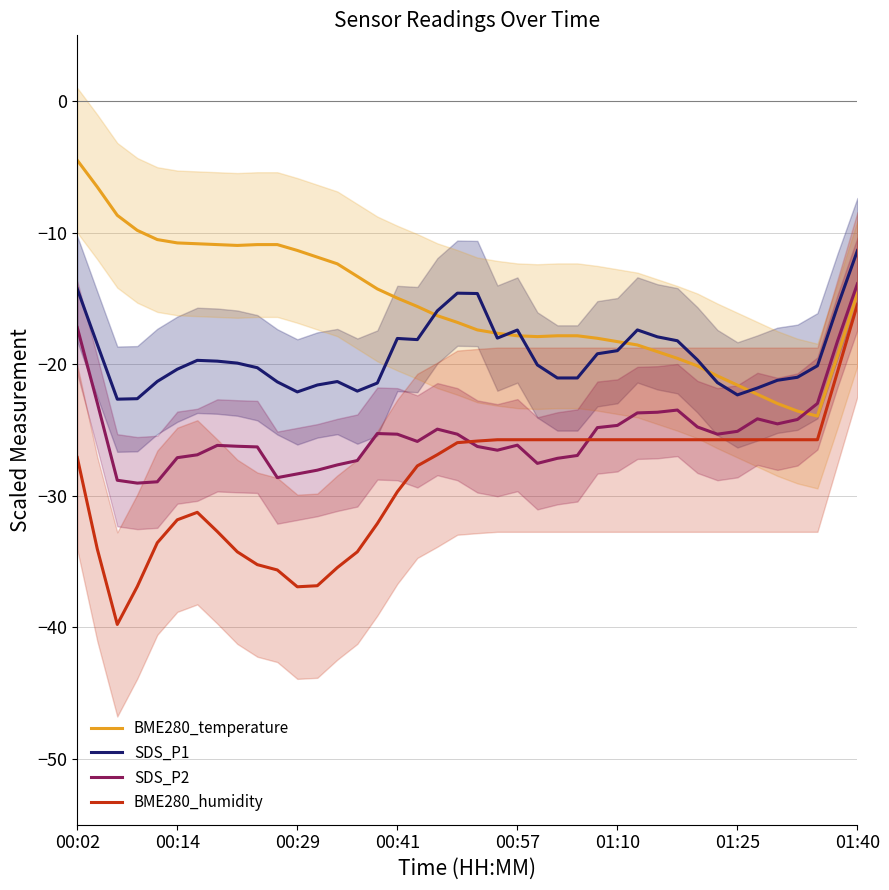

What position from the right is 12?

28